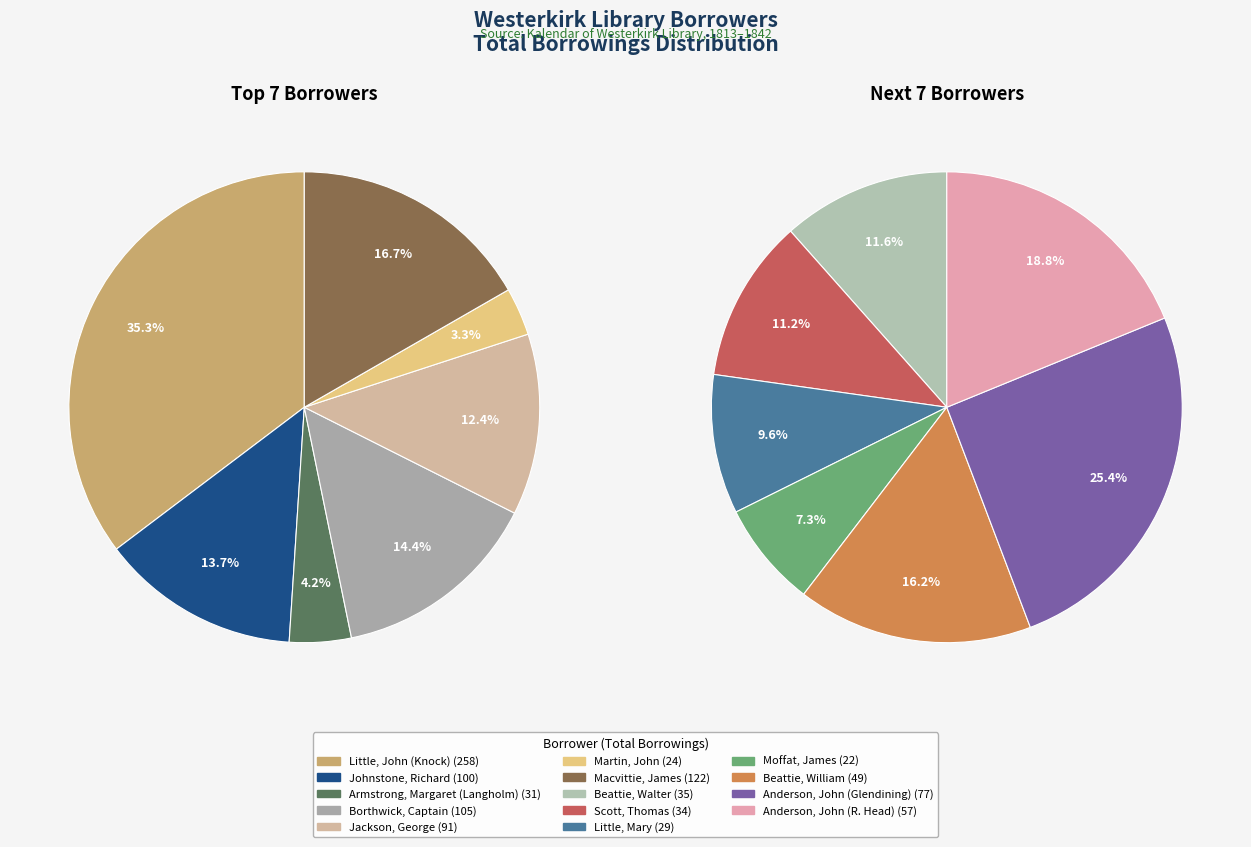

Rank the categories by value from highest to lowest.

Little, John (Knock), Macvittie, James, Borthwick, Captain, Johnstone, Richard, Jackson, George, Anderson, John (Glendining), Anderson, John (R. Head), Beattie, William, Beattie, Walter, Scott, Thomas, Armstrong, Margaret (Langholm), Little, Mary, Martin, John, Moffat, James